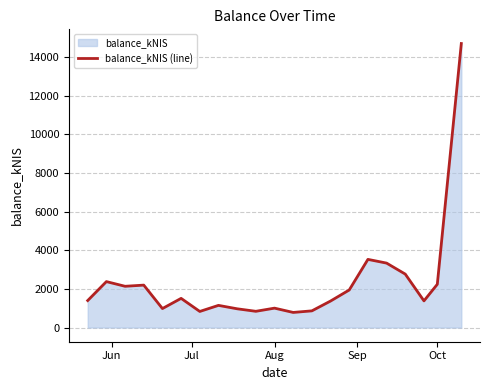

Is it true that the value at Oct is 2239.5?

True